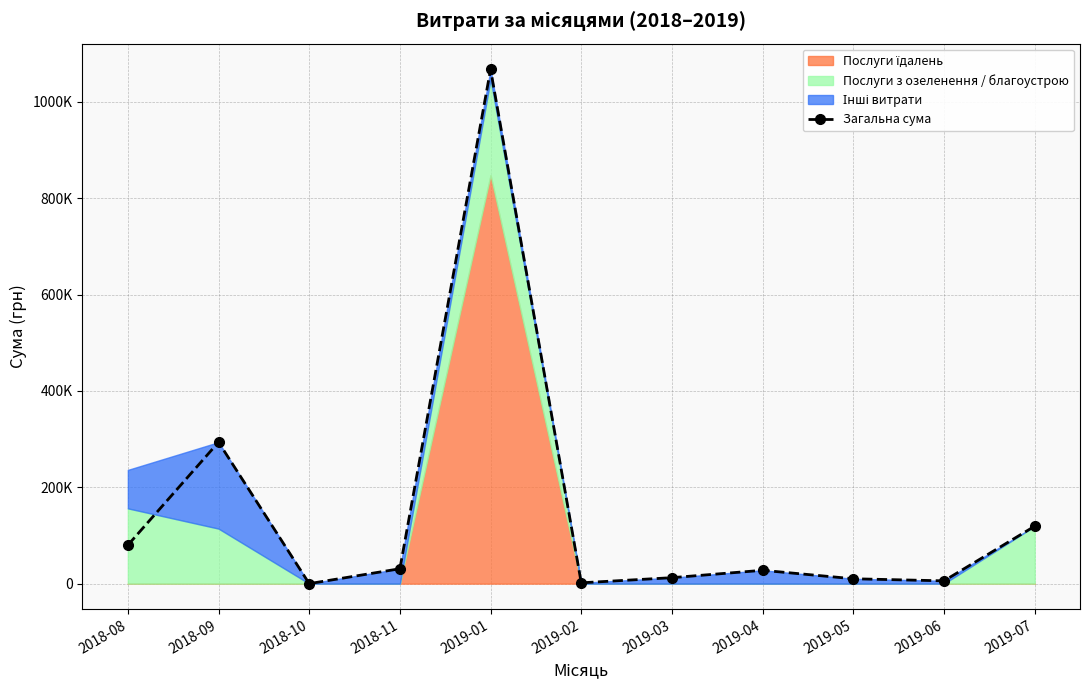

What is the average value?

149883.4